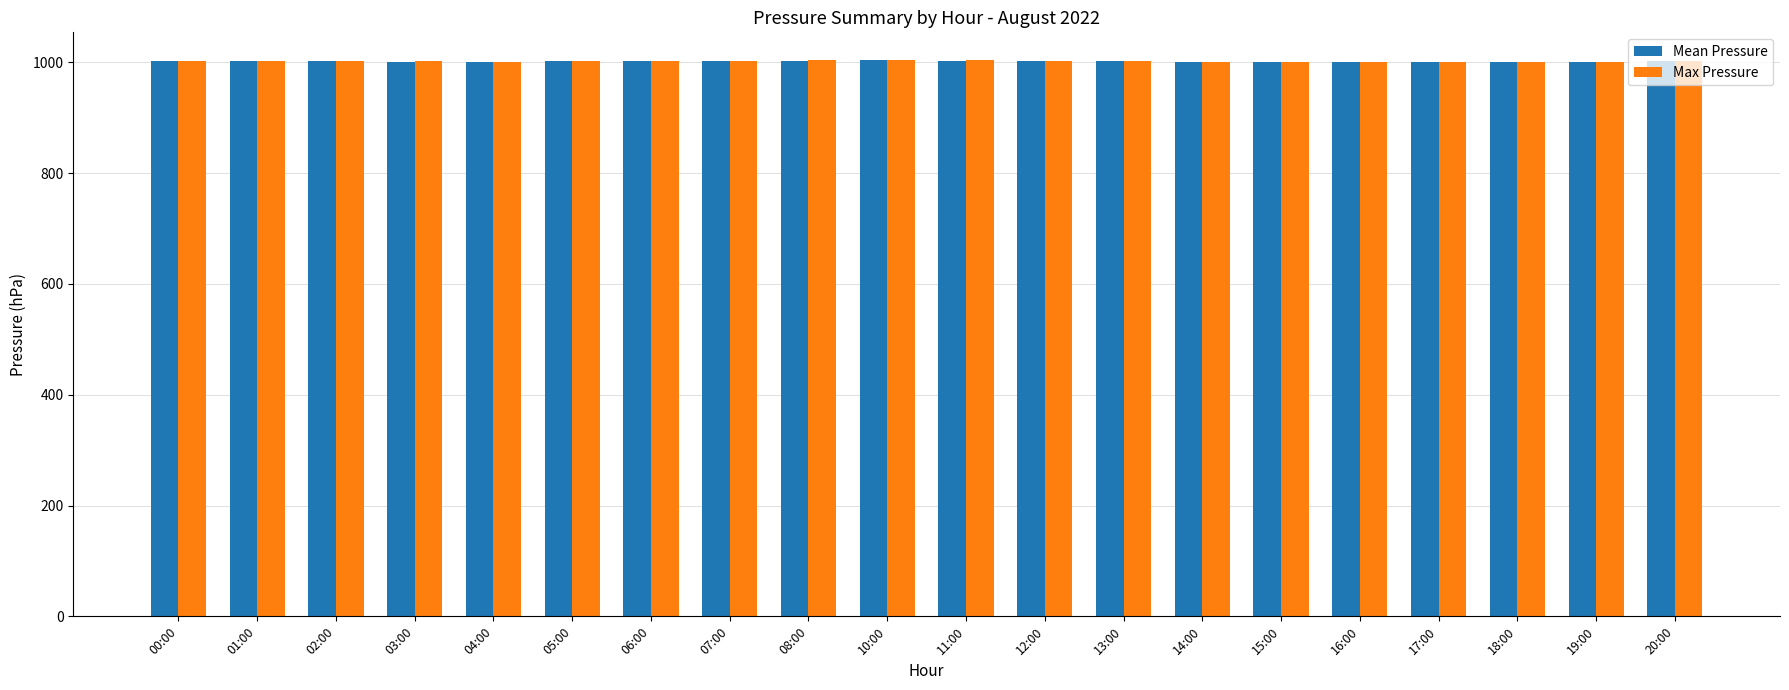

The value of Max Pressure at 03:00 is 1001.4. True or false?

True